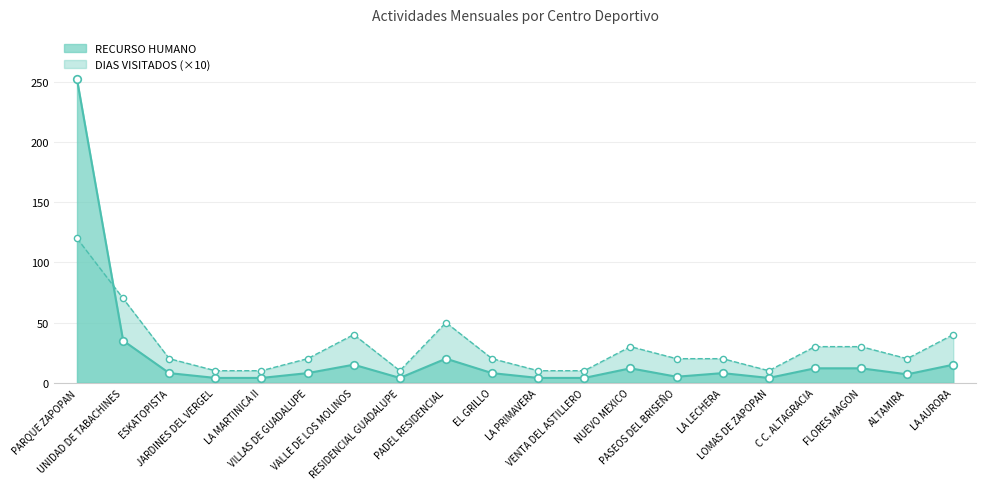

At which category is the sum across all series the highest?

PARQUE ZAPOPAN